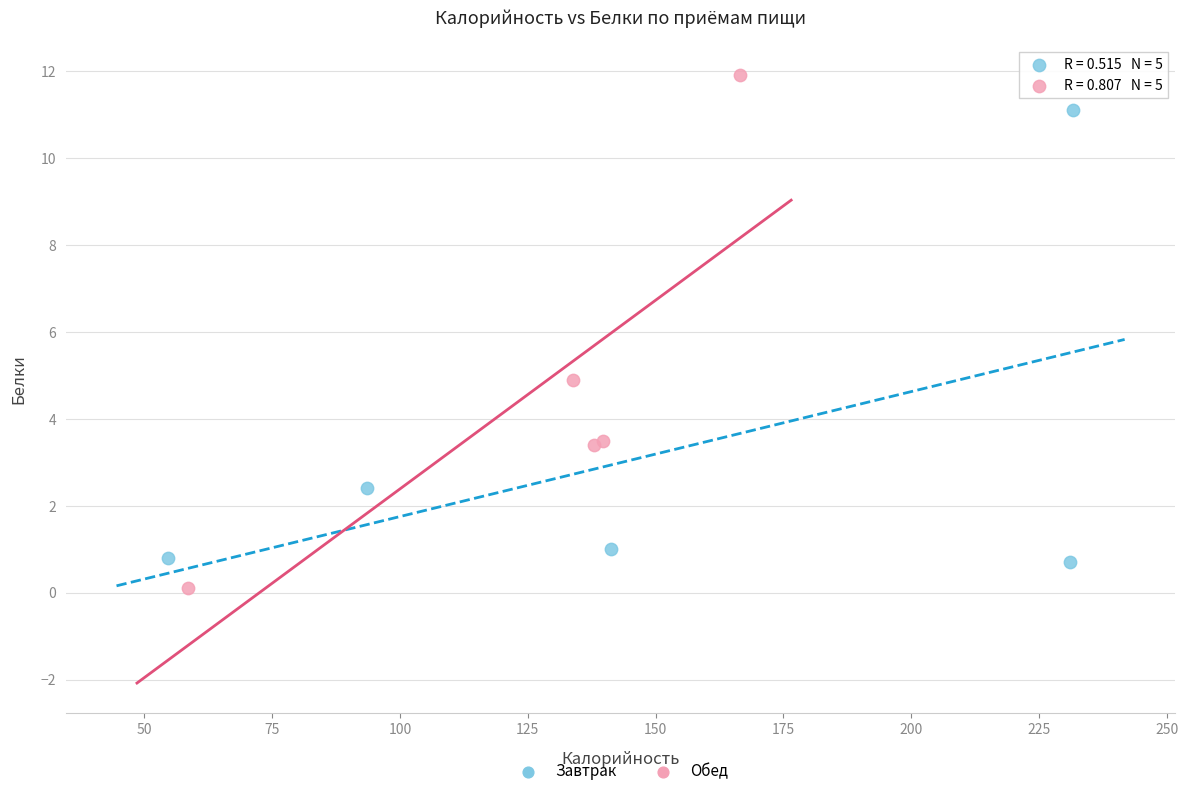

Which series reaches the maximum Y coordinate?

Обед